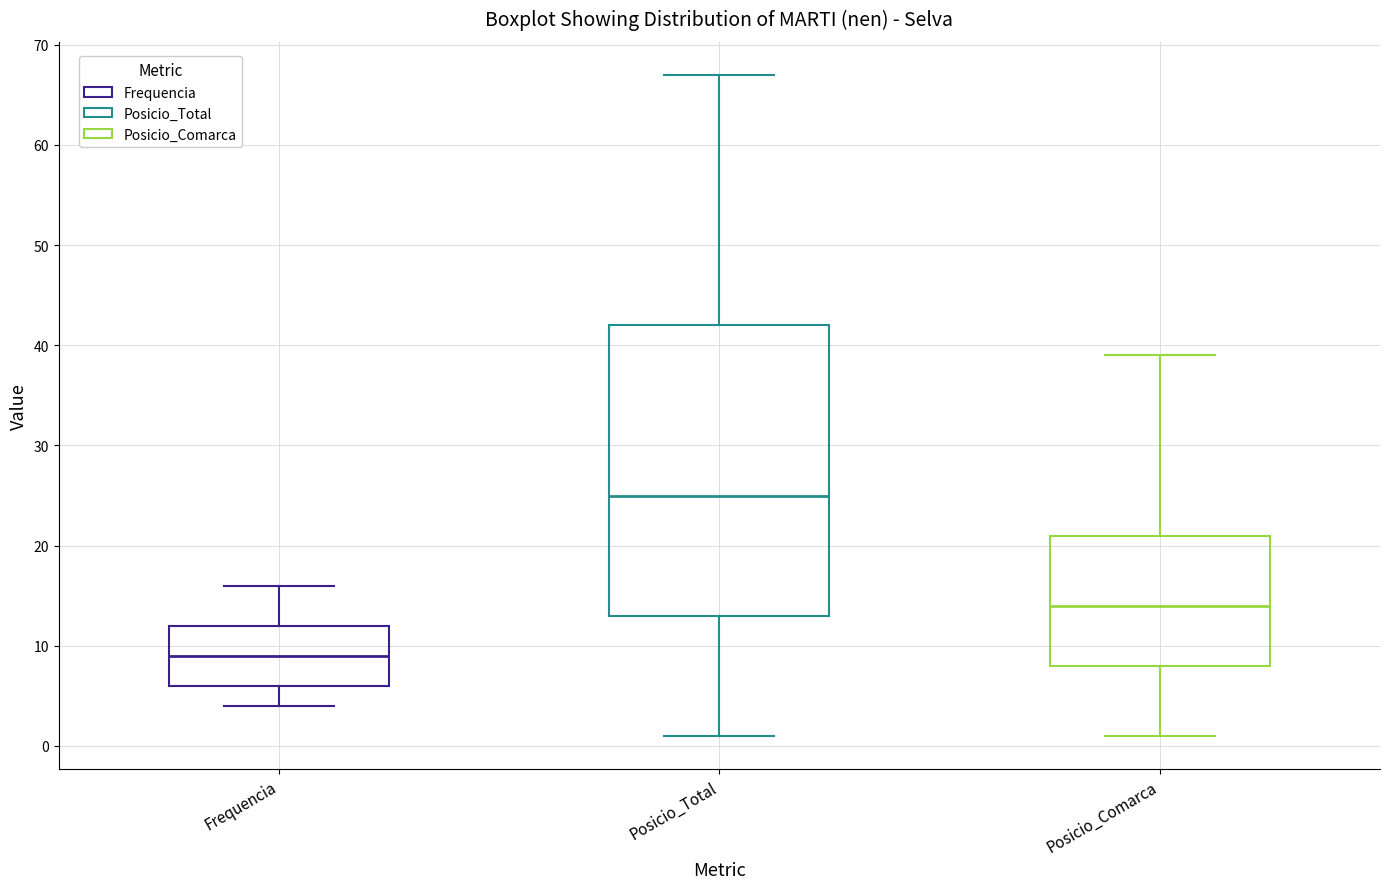

Reading left to right, transcribe this box plot: for each box, give where its median line is, the range the box spans, and where its two whiskers end, as read against the y-axis. The values are not printed on the chart, so give them approximately, as read against the axis.

Frequencia: median 9, box 6 to 12, whiskers 4 to 16
Posicio_Total: median 25, box 13 to 42, whiskers 1 to 67
Posicio_Comarca: median 14, box 8 to 21, whiskers 1 to 39